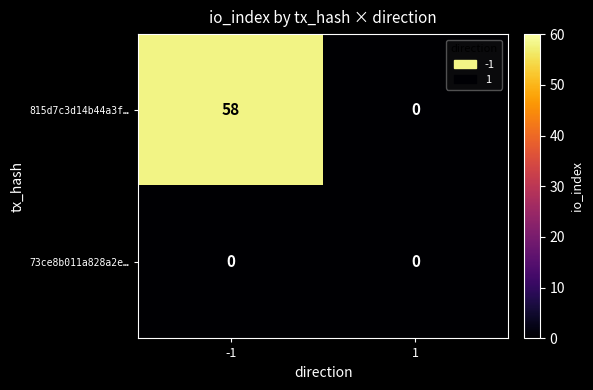

How many data points does each series have?

2